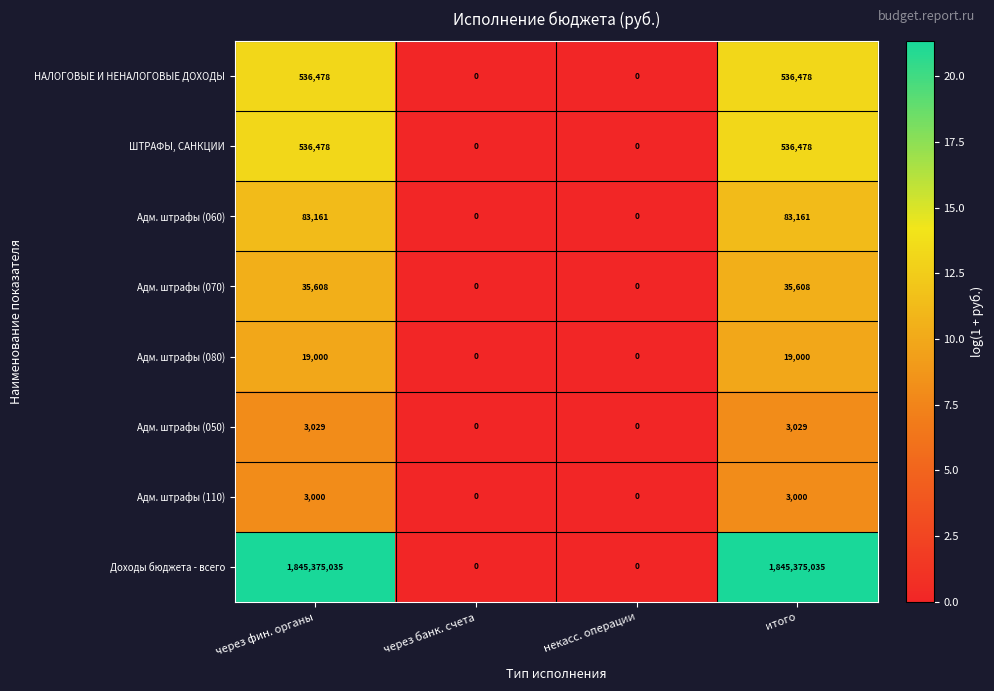

What is the greatest value displayed?

1845375035